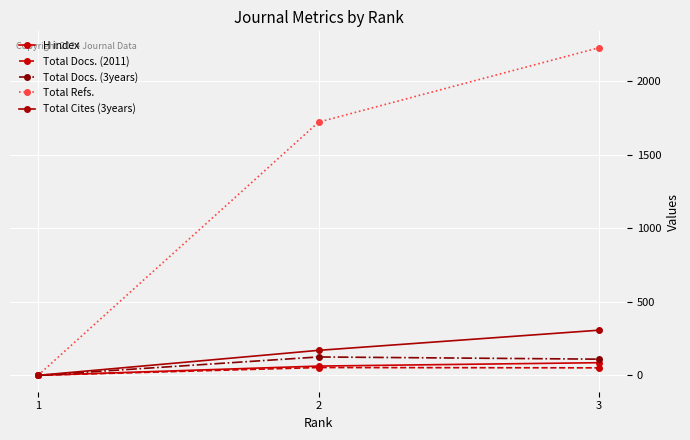

Count the number of data series in this chart.

5